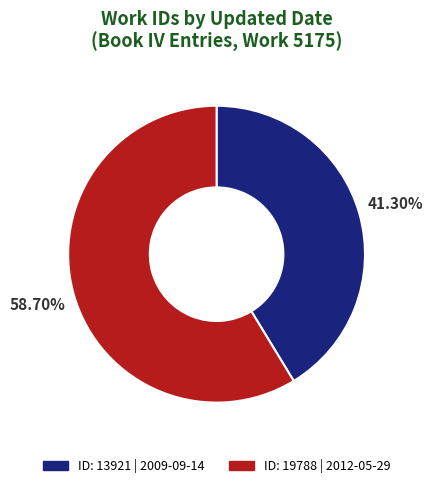

Does any single category account for the majority?

Yes